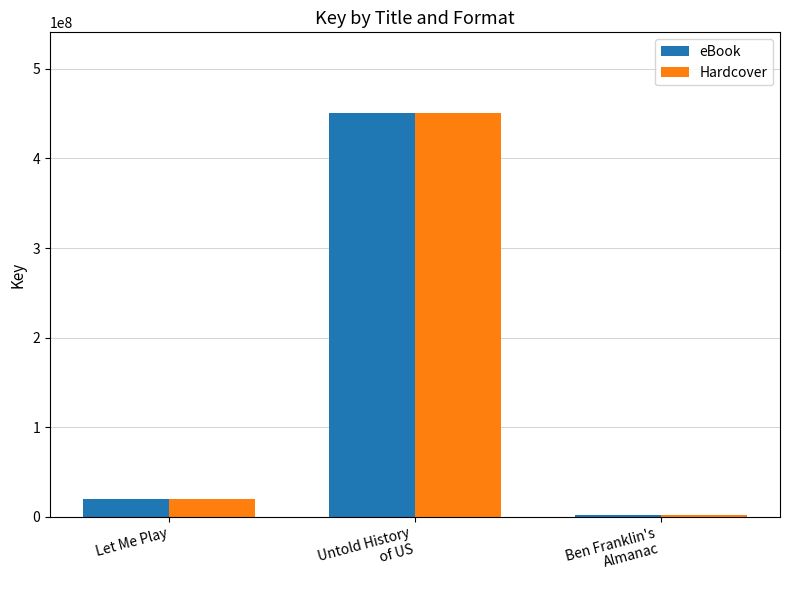

What is the greatest value displayed?

450731722